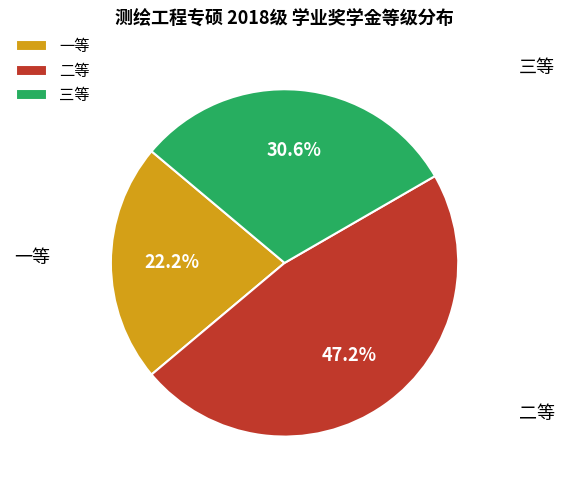

To the nearest percent, what is the combined percentage of 三等 and 二等?

78%